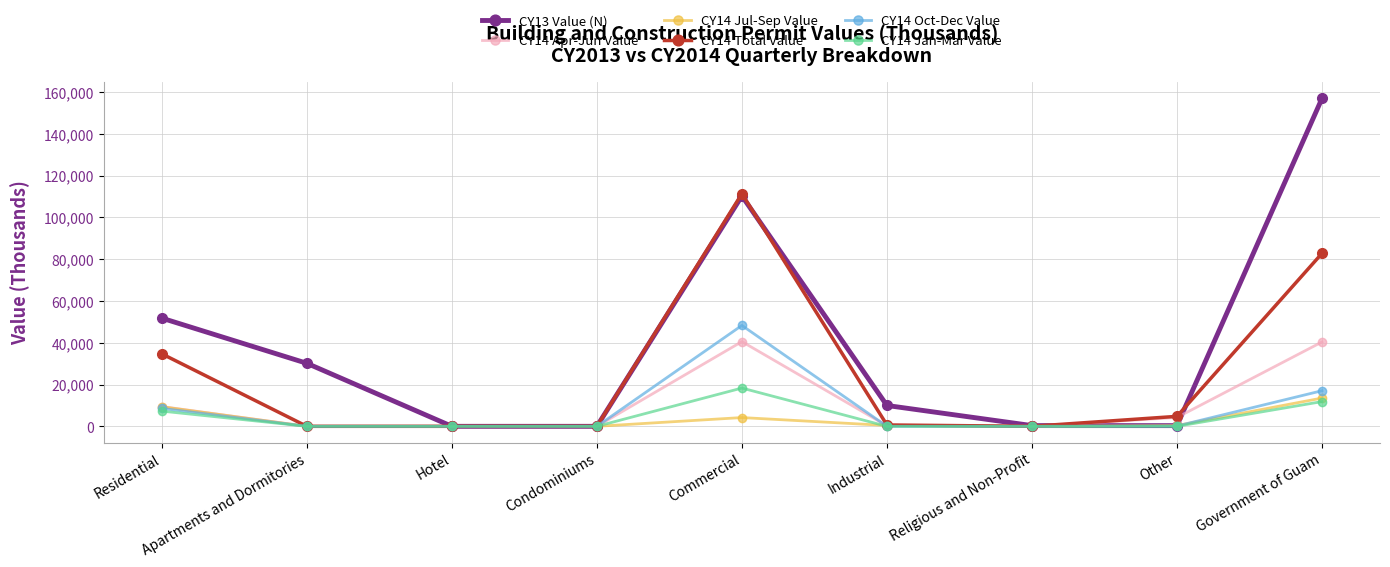

What is the sum of all CY14 Jul-Sep Value values?

27877.7